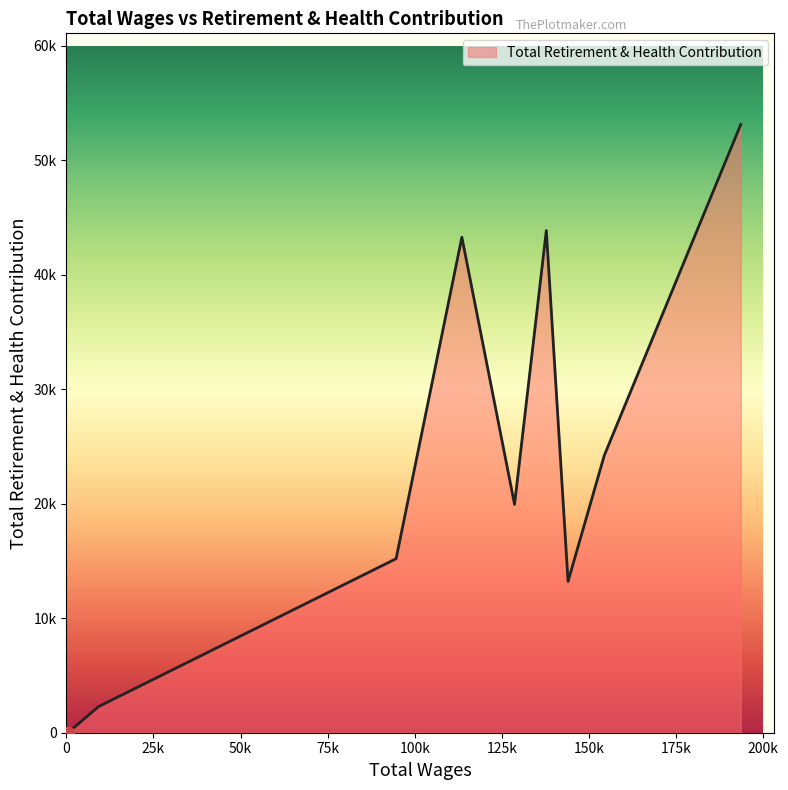

Is this an area chart (filled region under the line)?

Yes